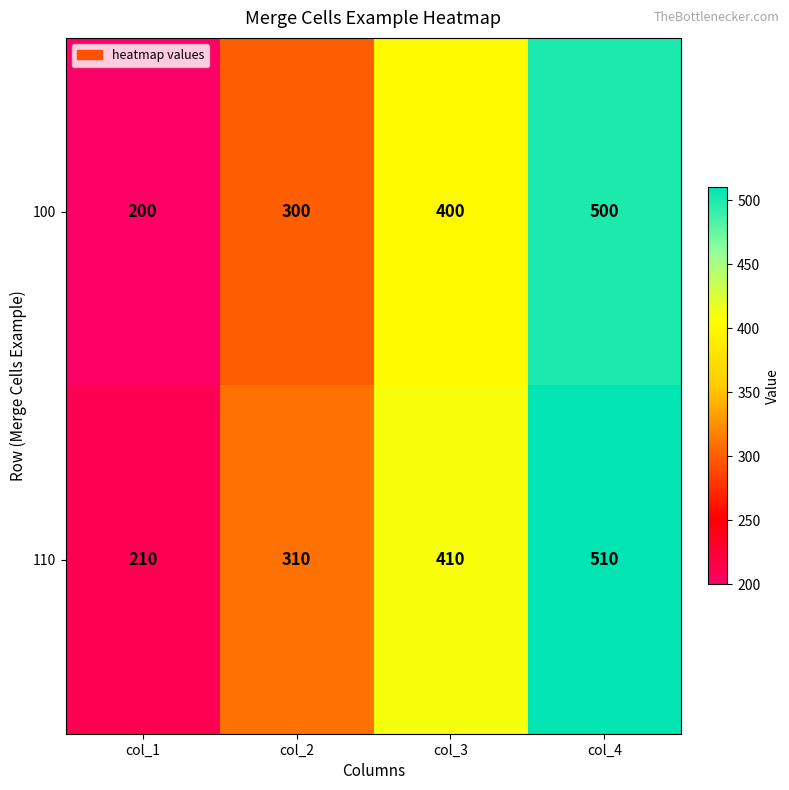

What is the total value across all series at col_1?

410